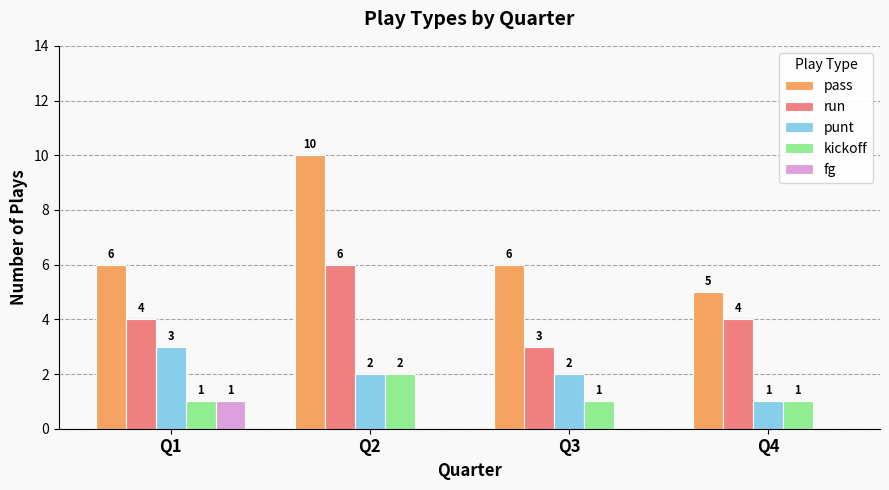

What is the sum of all pass values?

27